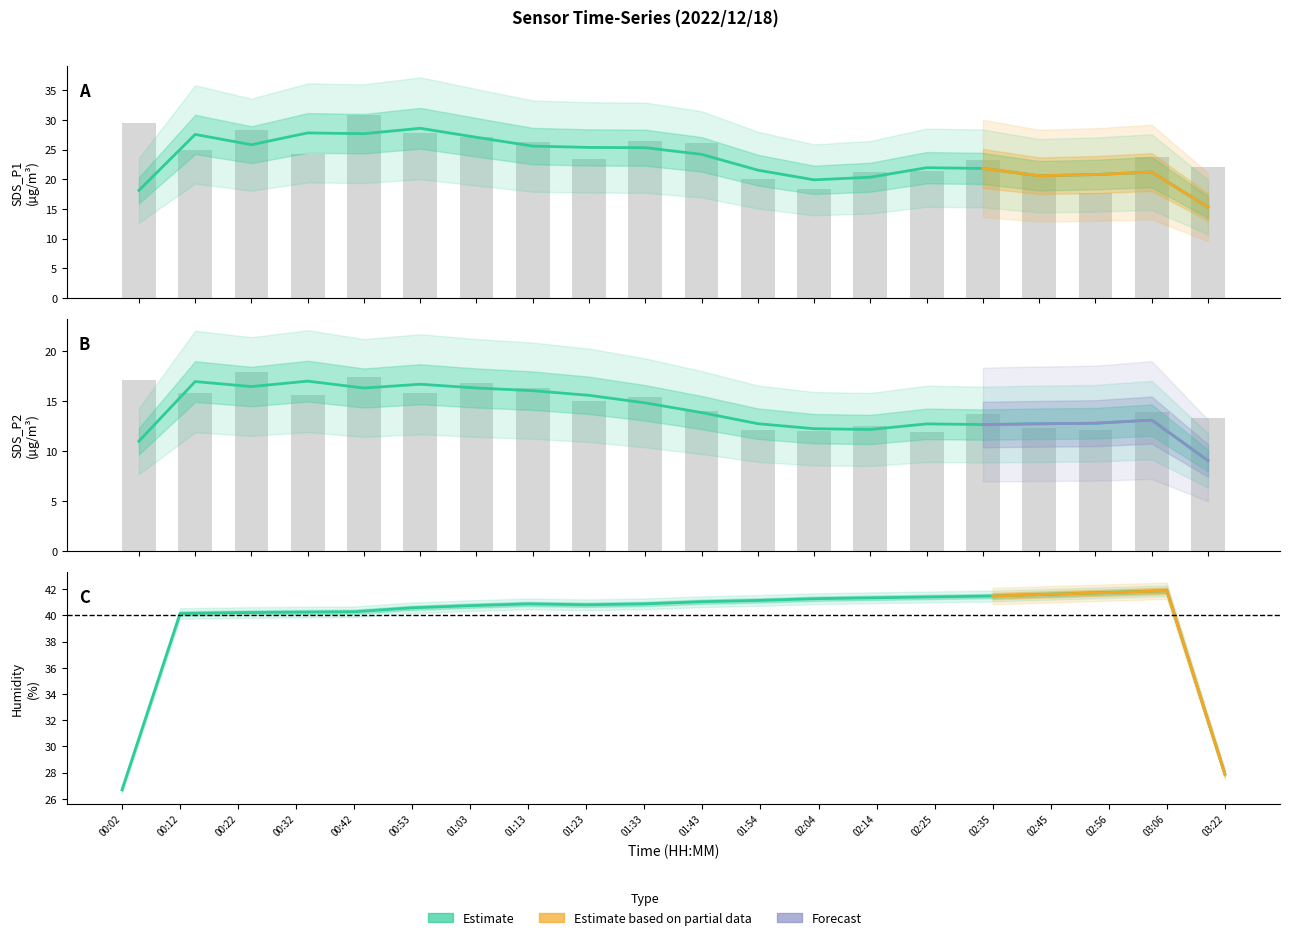

List the series in order of their peak value, lowest first.

SDS_P2, SDS_P1